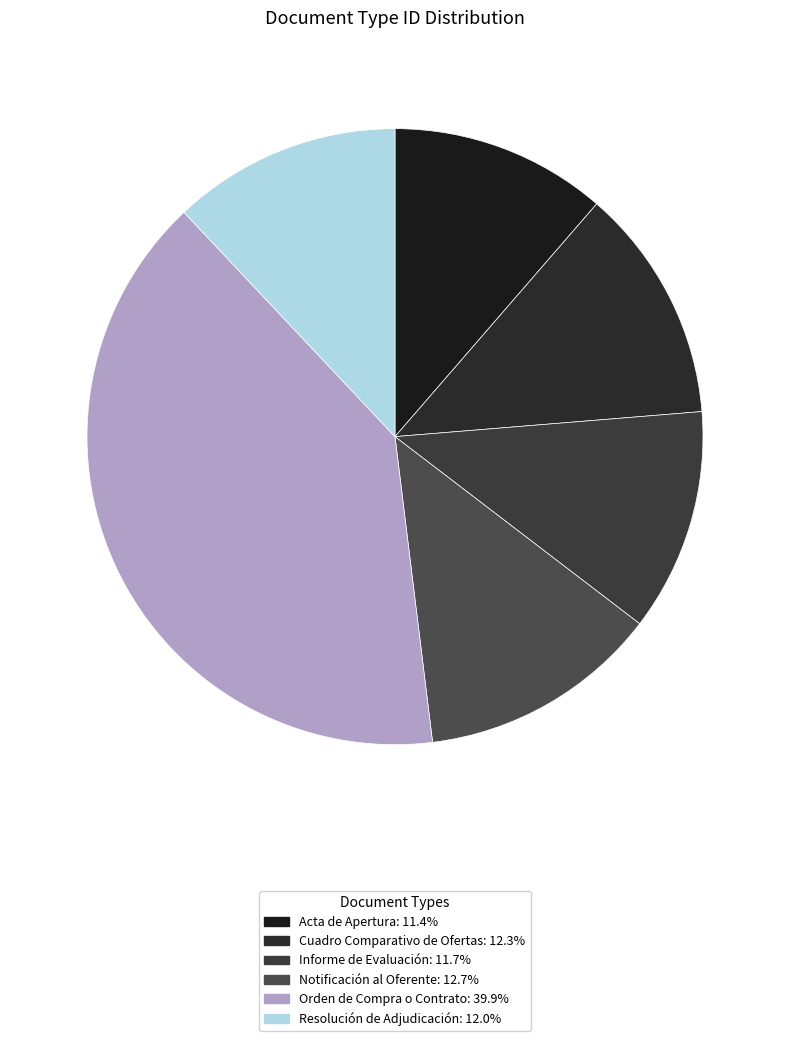

Is there any slice that represents more than half of the pie?

No